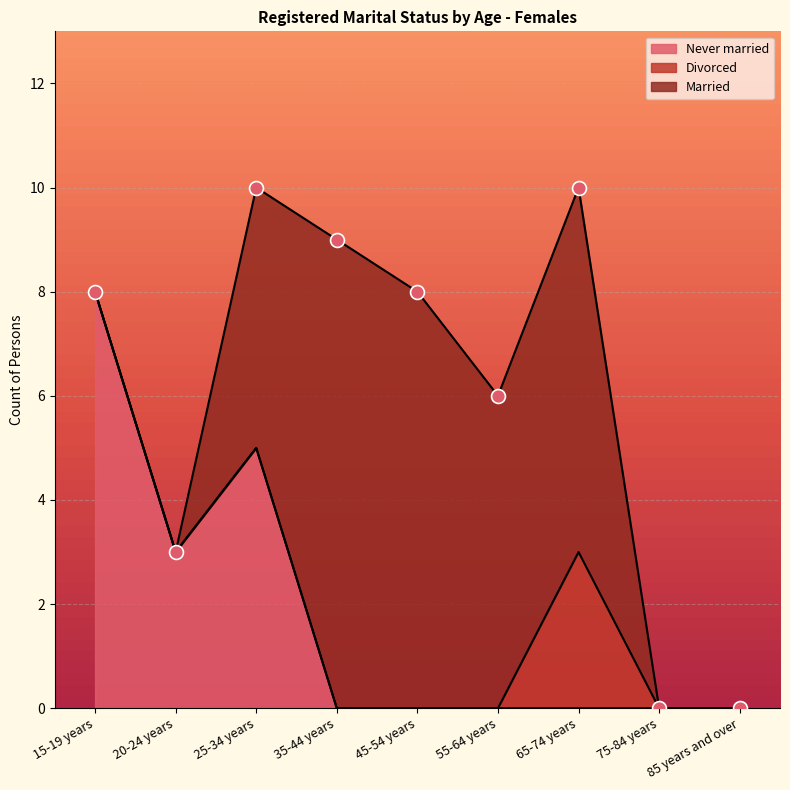

Is the value of Never married at 35-44 years greater than the value of Divorced at 55-64 years?

No